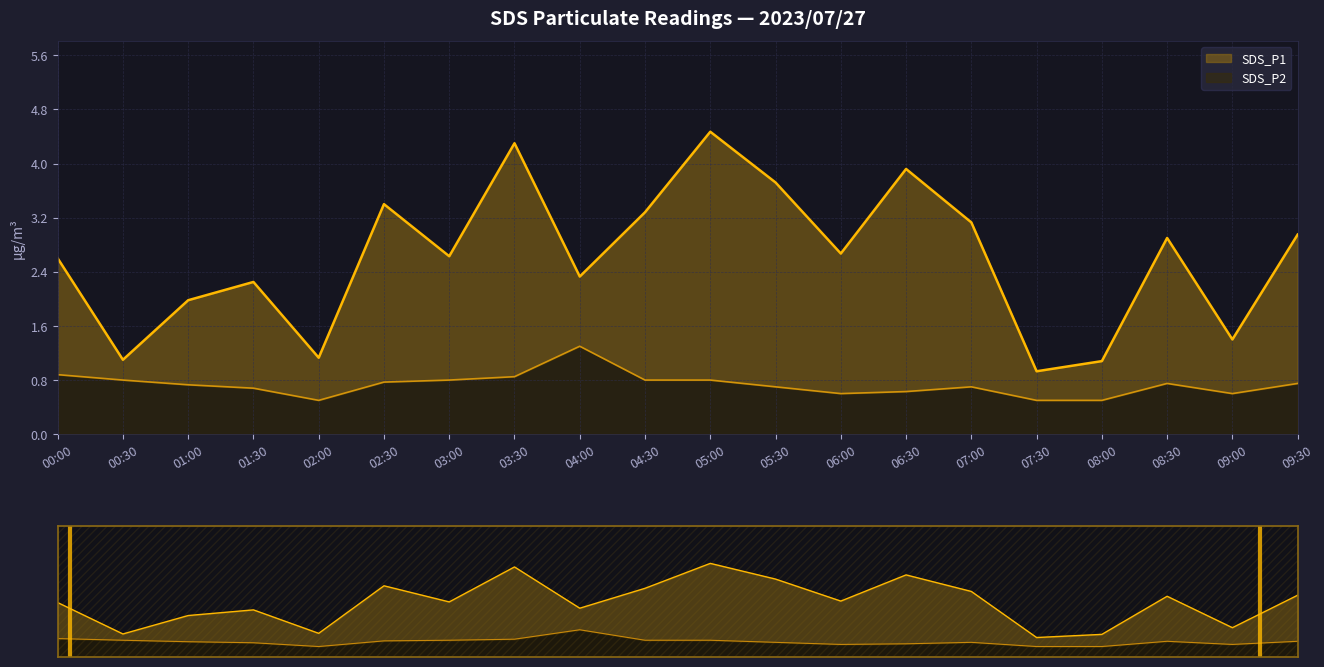

What is the label of the 10th point from the right?

05:00